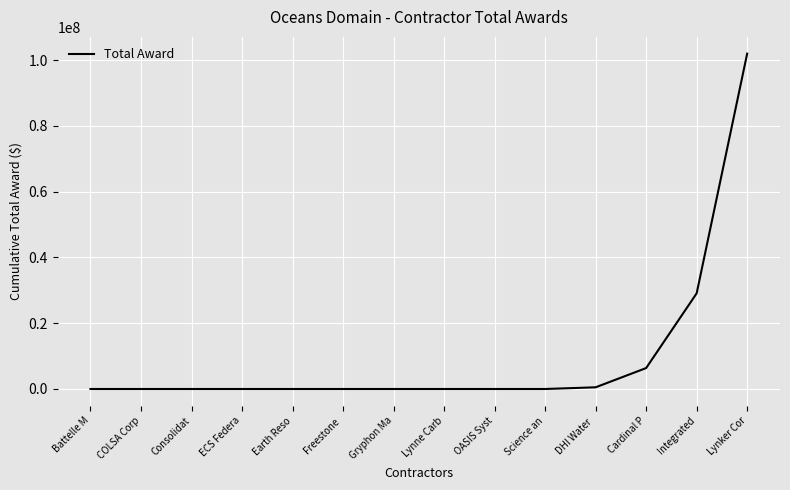

Does the chart display data point markers on the line(s)?

No